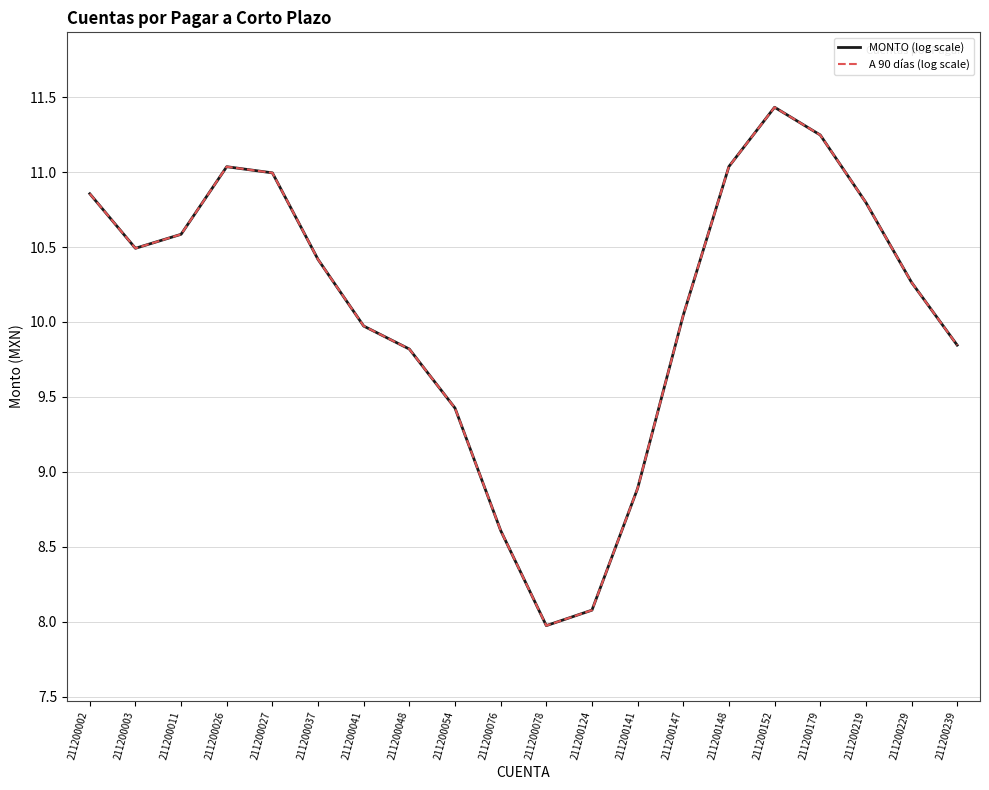

Does the chart have visible grid lines?

Yes